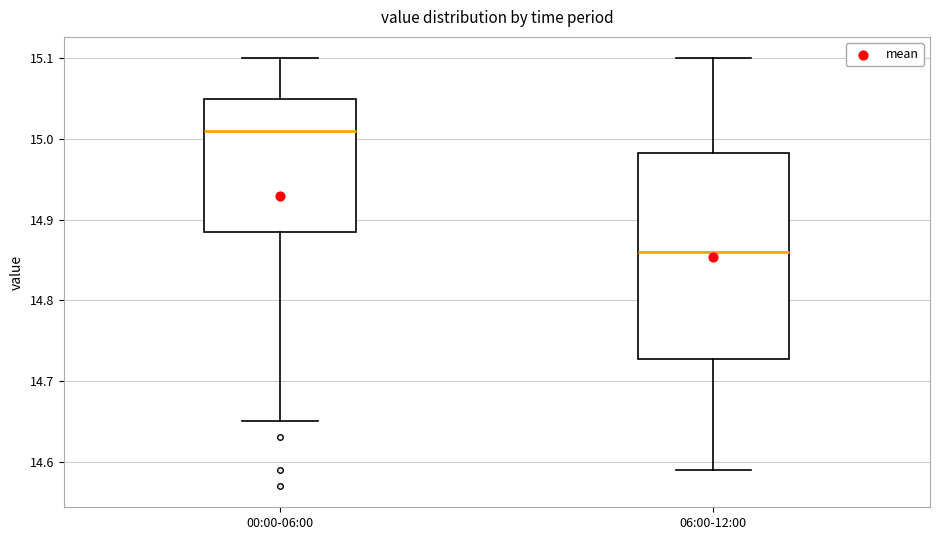

Comparing the boxes themselves (not the whiskers), which one is the tallest?

06:00-12:00